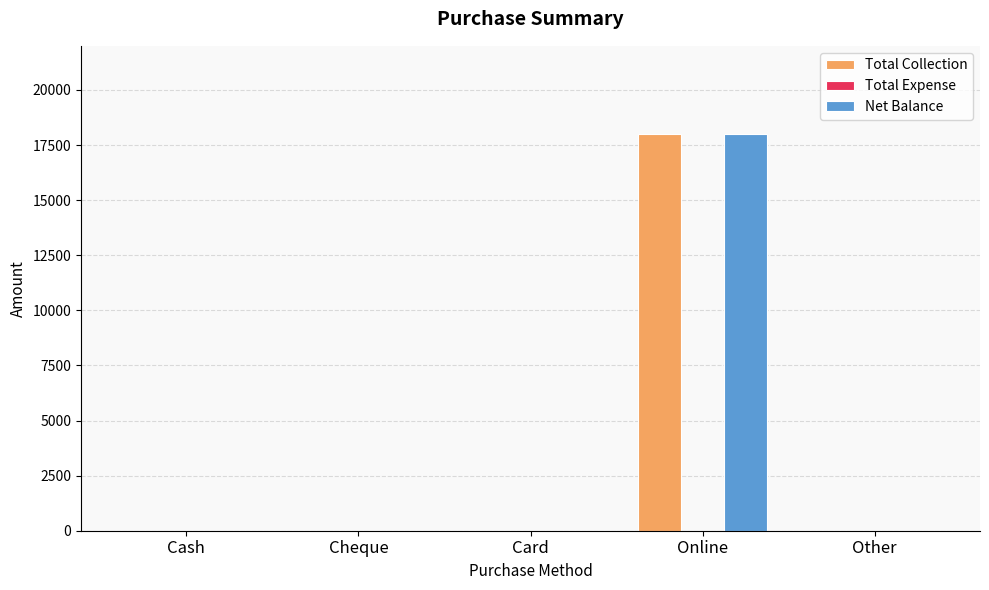

What is the highest value of the Total Collection series?

18000